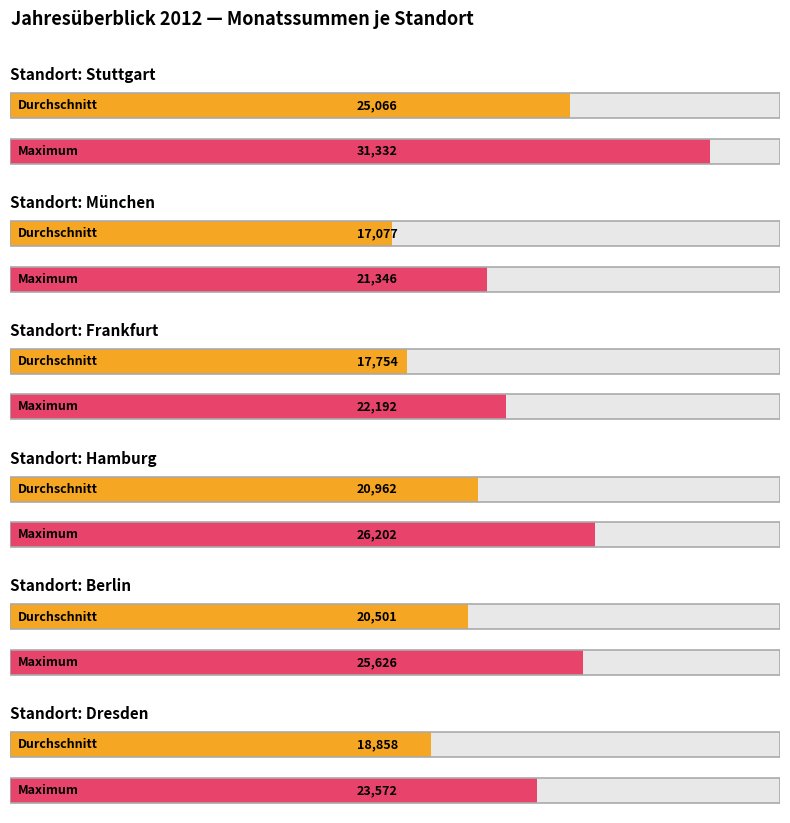

What is the label of the 1st bar from the right?

Dresden